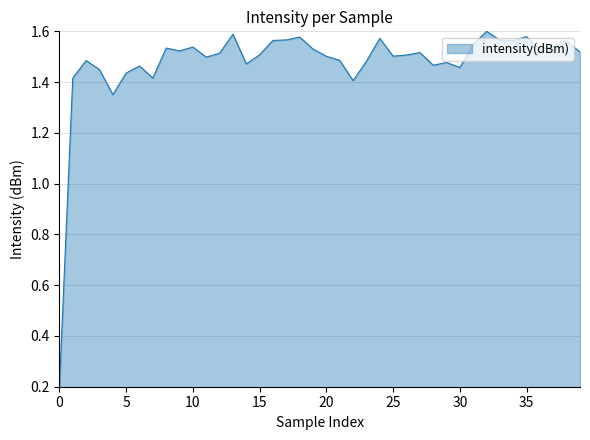

The value at 0 is 0.2. True or false?

True